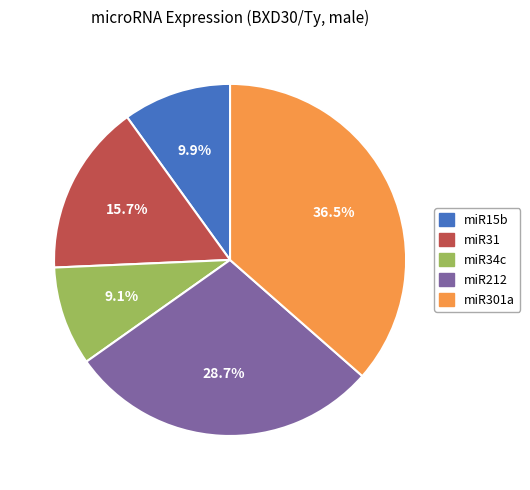

What portion of the pie excludes miR34c?

90.9%